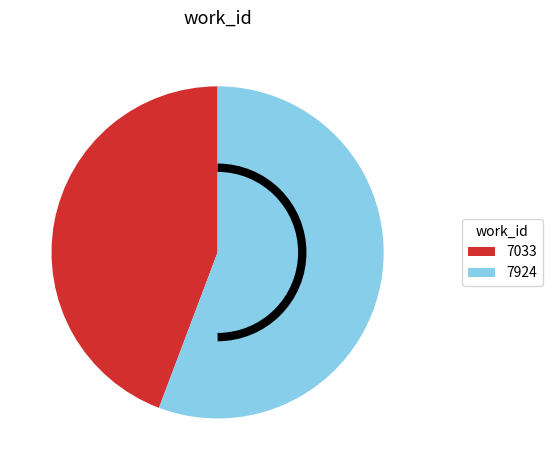

Do 7924 and 7033 together represent more than half of the pie?

Yes